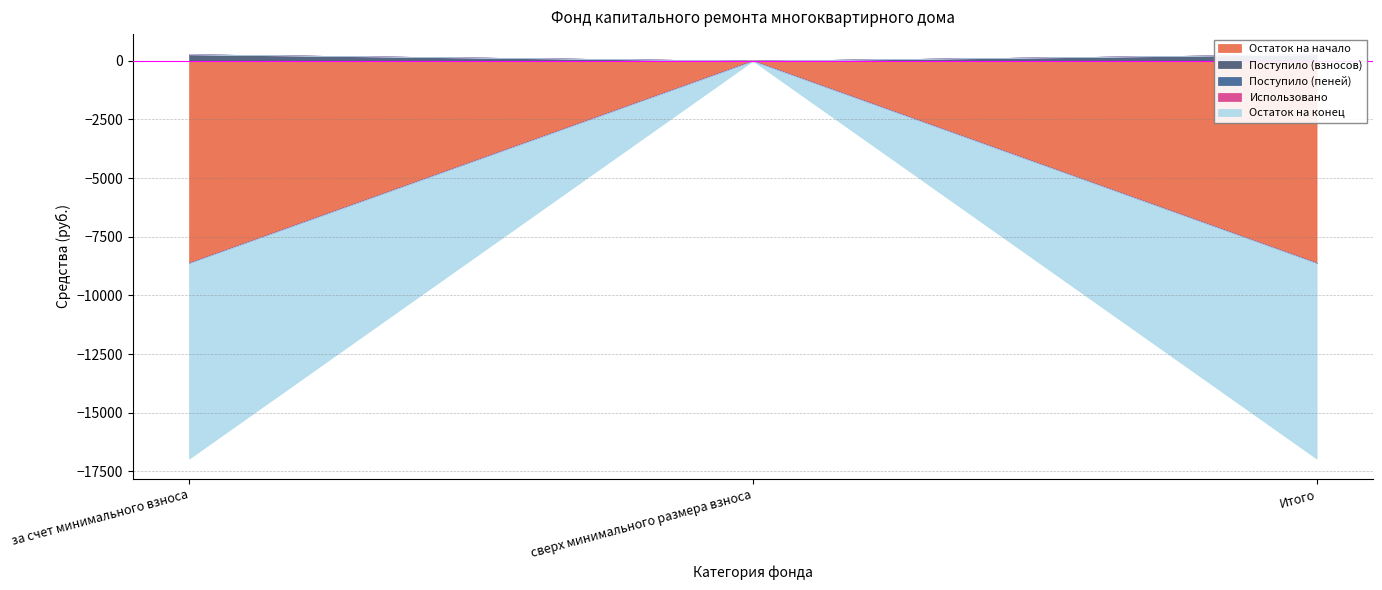

At Итого, list the series in order from largest to smallest.

Поступило (взносов), Поступило (пеней), Использовано, Остаток на конец, Остаток на начало